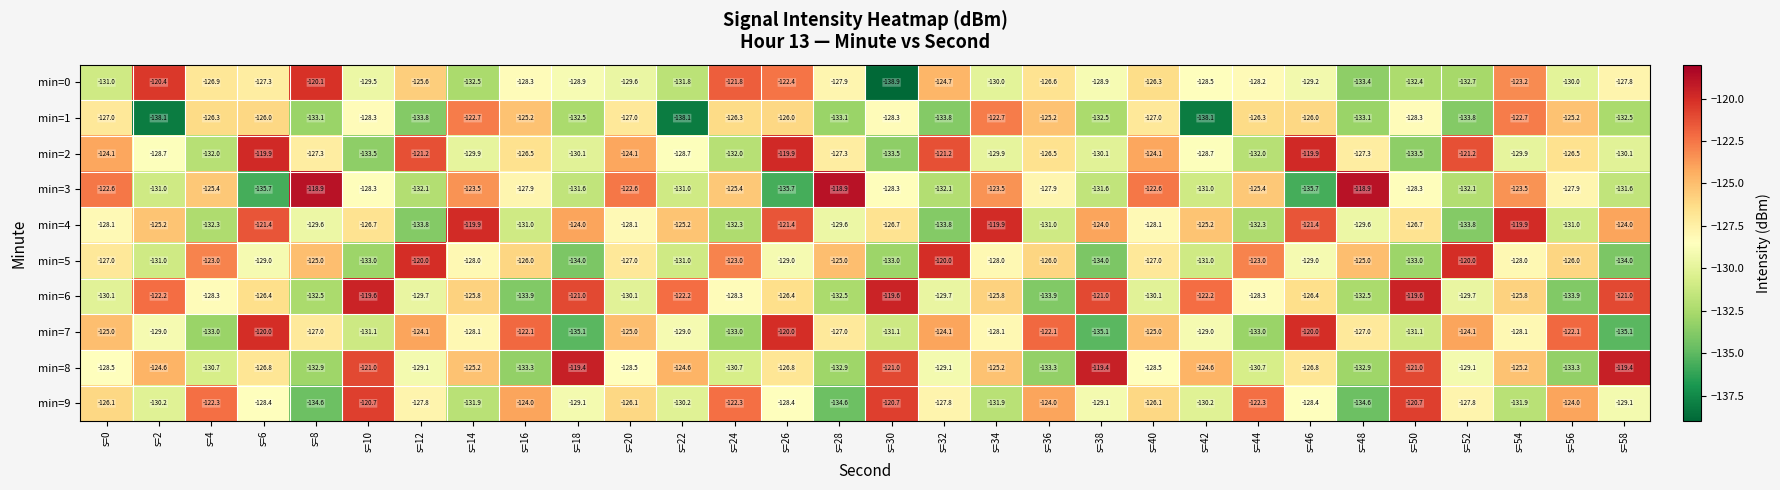

Count the number of data series in this chart.

10